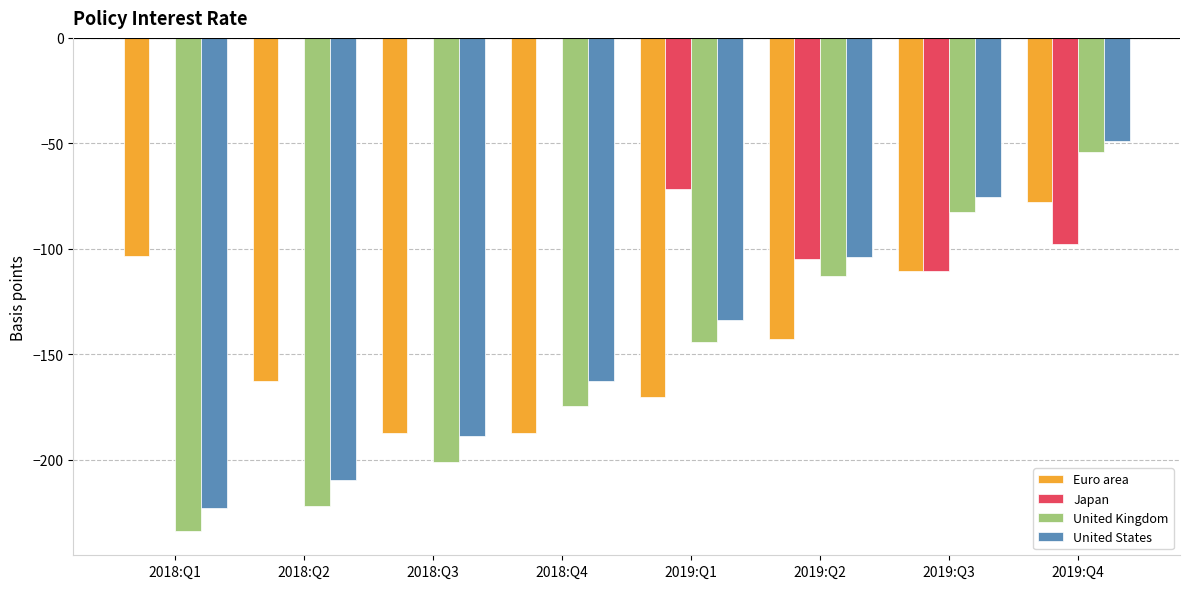

Are the bars grouped side by side (vs. stacked)?

Yes